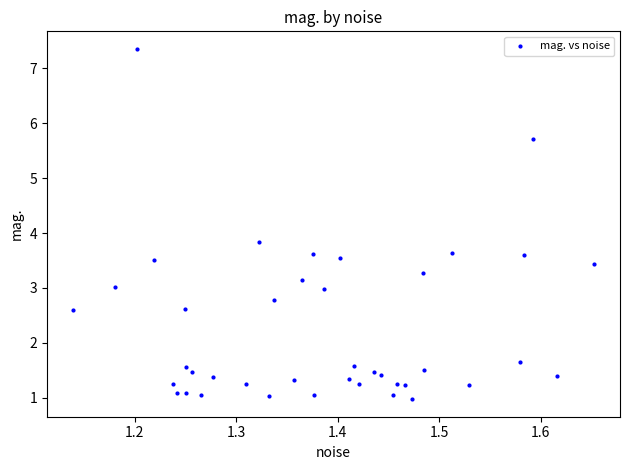

What Y value in the scatter plot is closest to 4?

3.8